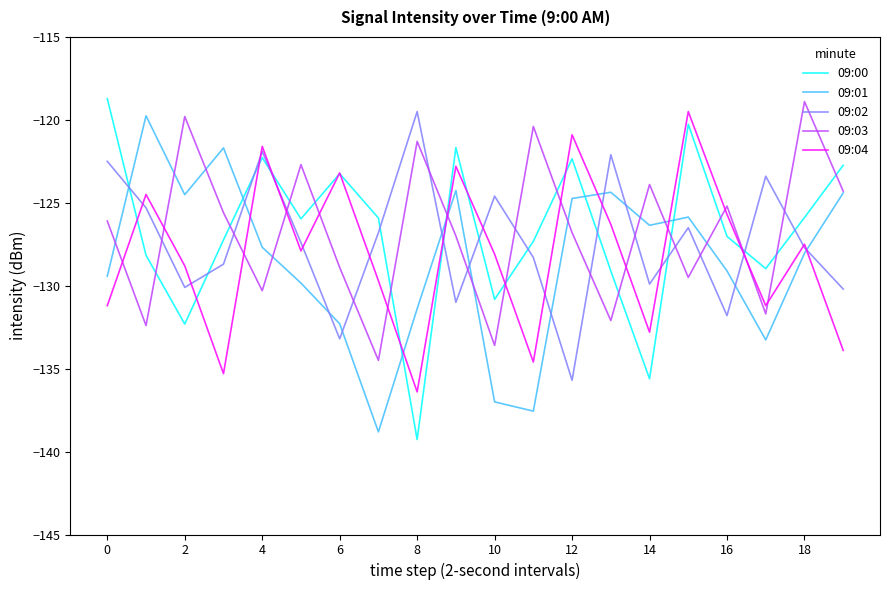

How many times do 09:03 and 09:02 cross each other?

13